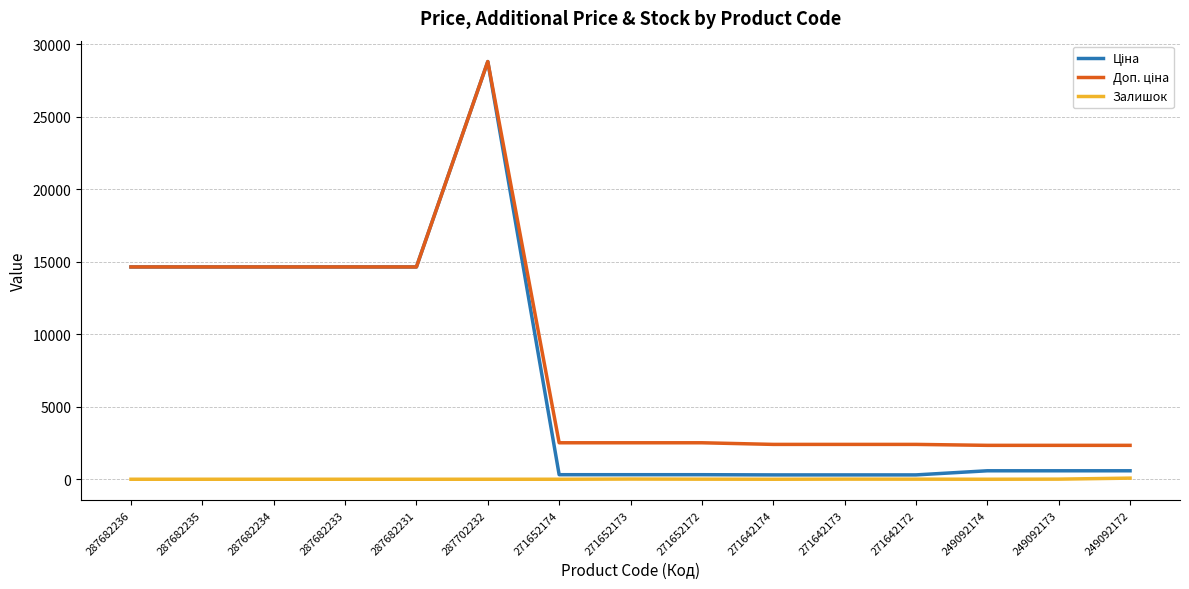

Does the chart have visible grid lines?

Yes